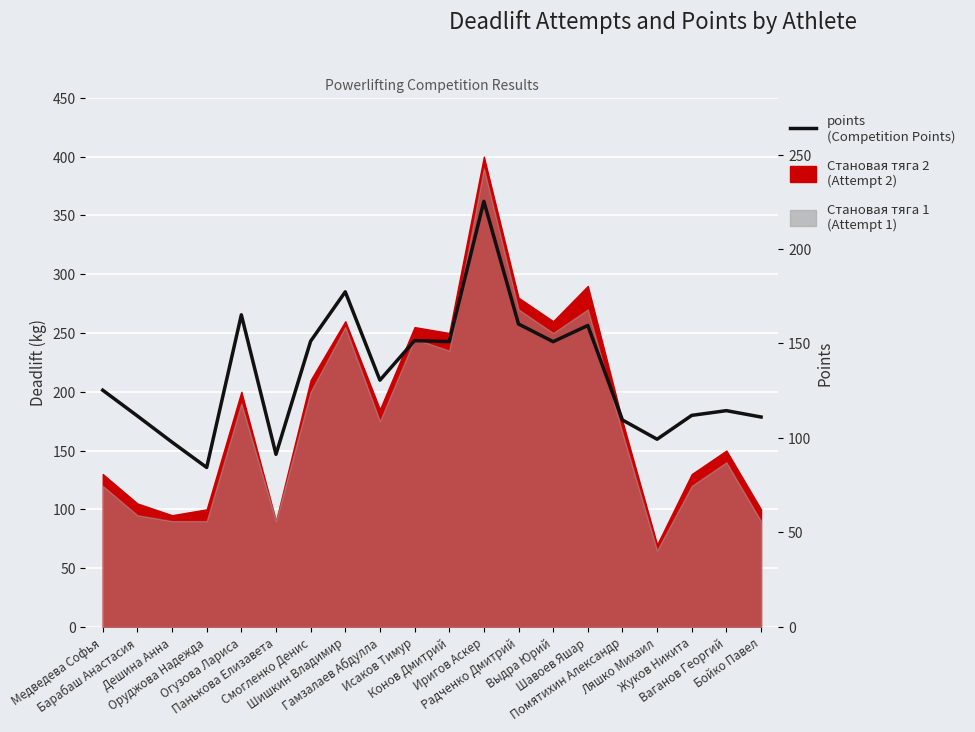

At which label is the value closest to 154?

Исаков Тимур